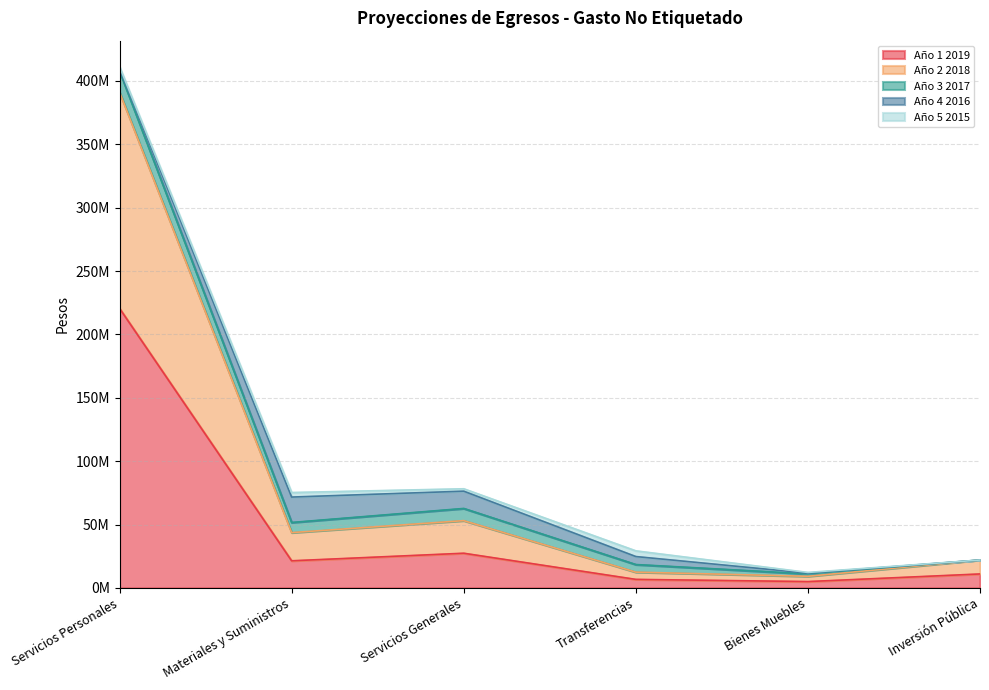

How many interior local peaks does the Año 1 2019 series have?

1